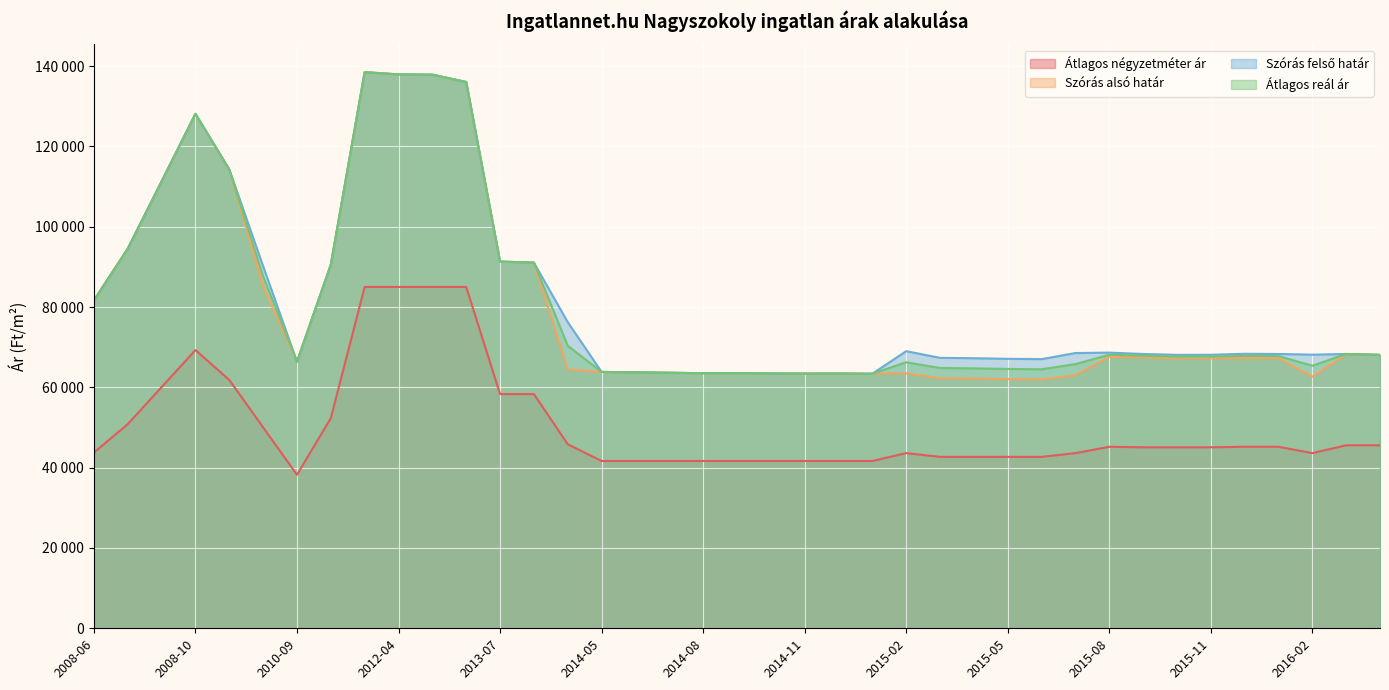

Rank the categories by Átlagos négyzetméter ár value from lowest to highest.

2010-09, 2014-05, 2014-06, 2014-07, 2014-08, 2014-09, 2014-10, 2014-11, 2014-12, 2015-01, 2015-03, 2015-04, 2015-05, 2015-06, 2015-02, 2015-07, 2016-02, 2008-06, 2015-09, 2015-10, 2015-11, 2015-08, 2015-12, 2016-01, 2016-03, 2016-04, 2014-04, 2010-01, 2008-07, 2010-10, 2013-07, 2013-08, 2008-09, 2008-11, 2008-10, 2012-03, 2012-04, 2012-05, 2012-09